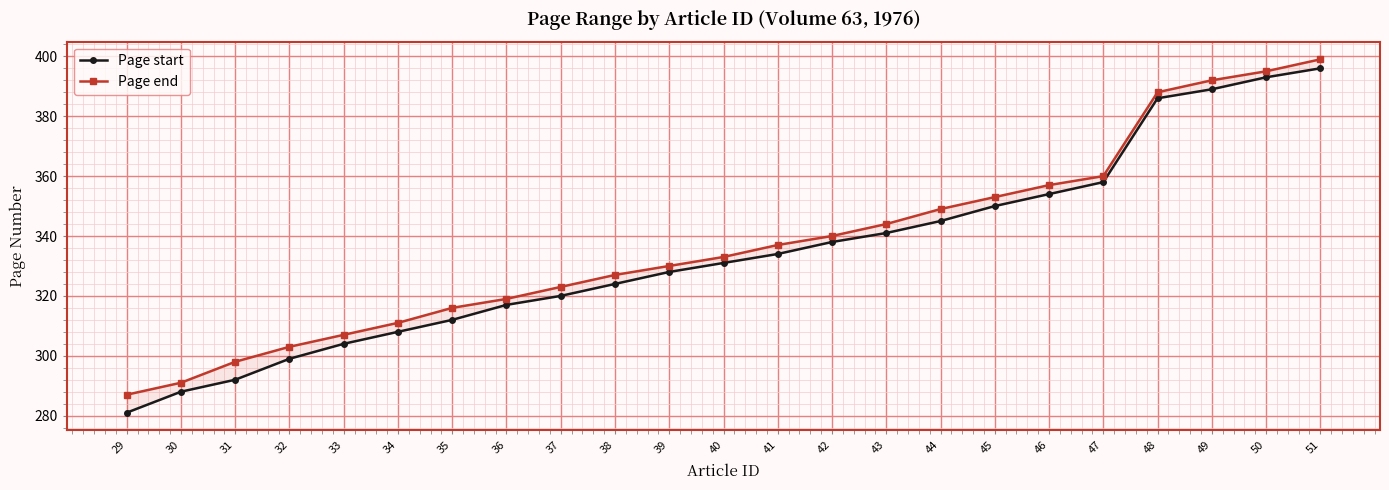

Rank the series at 48 from lowest to highest value.

Page start, Page end